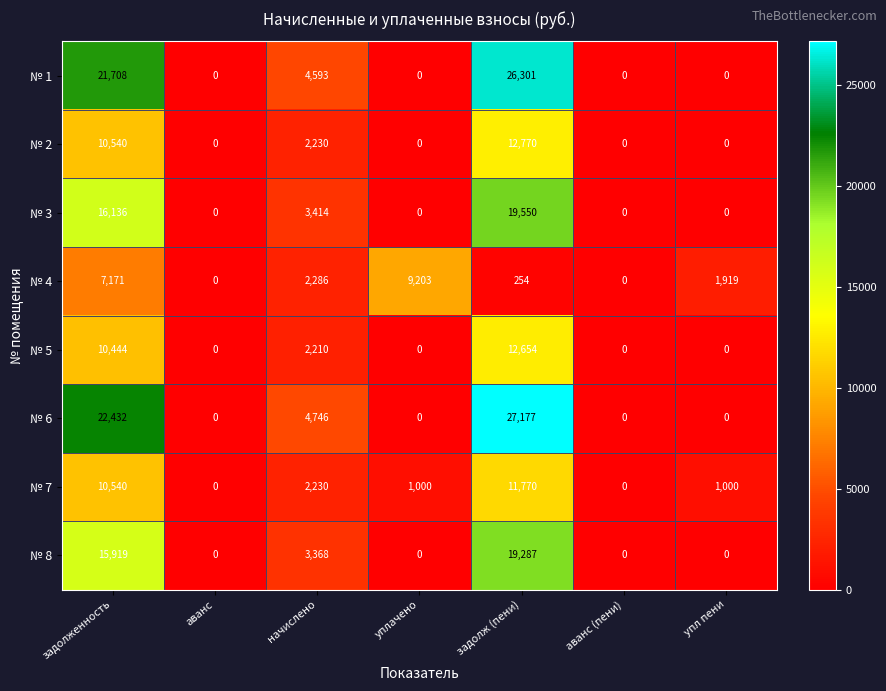

What is the difference between the highest and lowest values at задолж (пени)?

26923